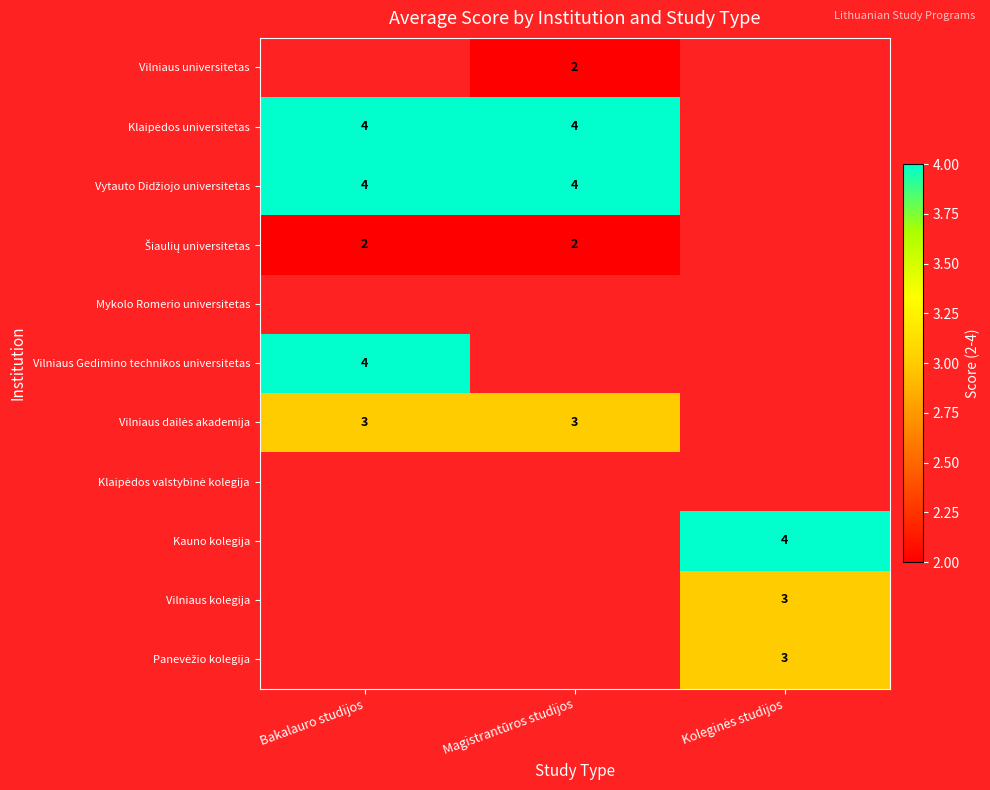

Between Koleginės studijos and Magistrantūros studijos, which is larger?

Magistrantūros studijos